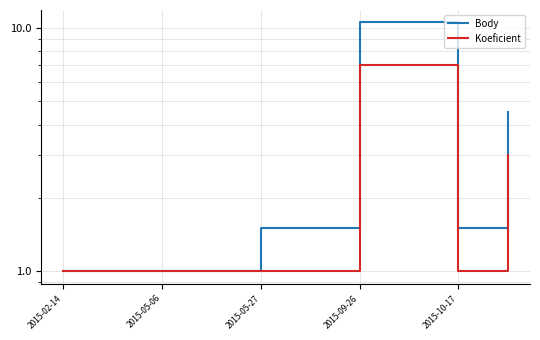

Which series changed the most between 2015-02-14 and 2015-09-26?

Body